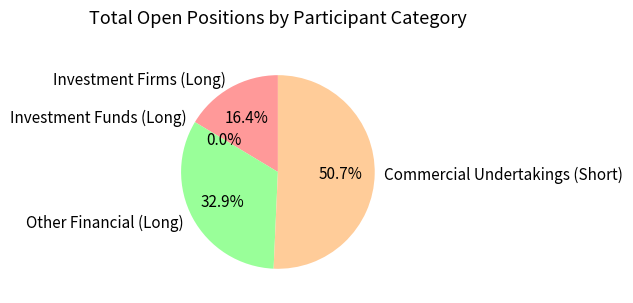

Is it true that Commercial Undertakings (Short) is 63% of the pie?

False